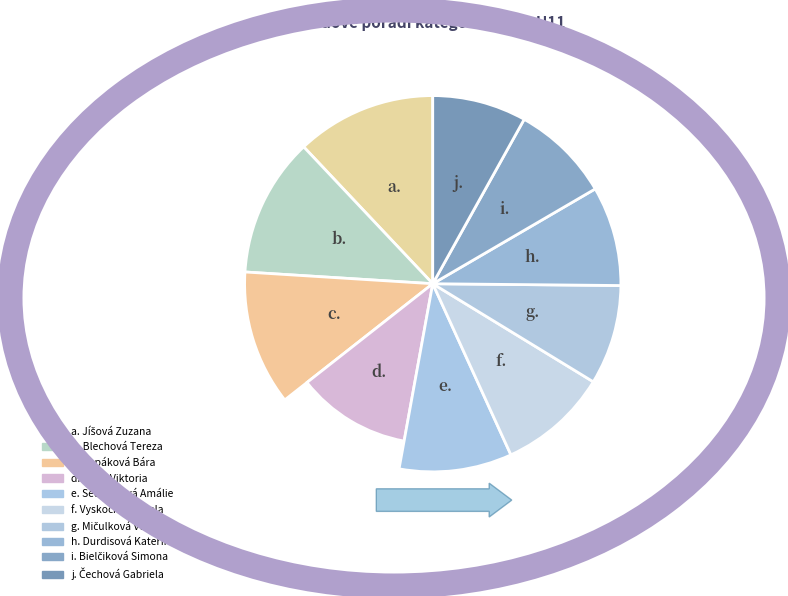

What is the largest slice in the pie chart?

Jíšová Zuzana